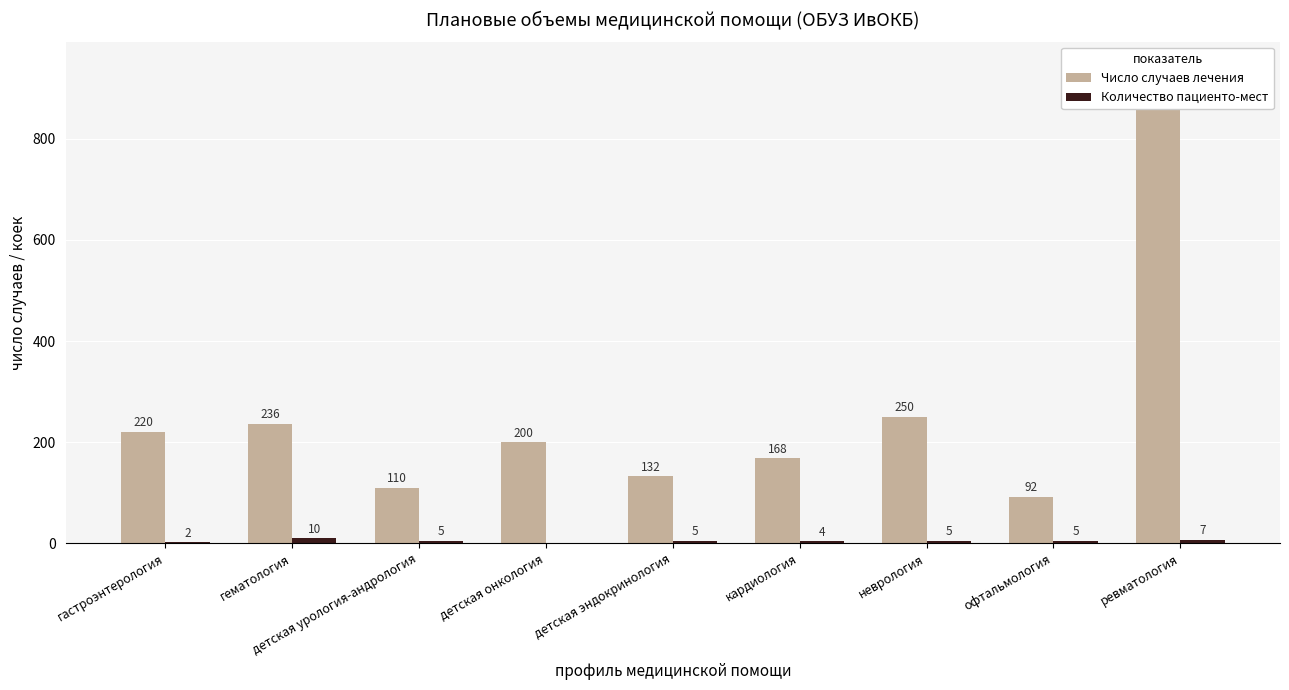

What are all the series names shown in the legend?

Число случаев лечения, Количество пациенто-мест